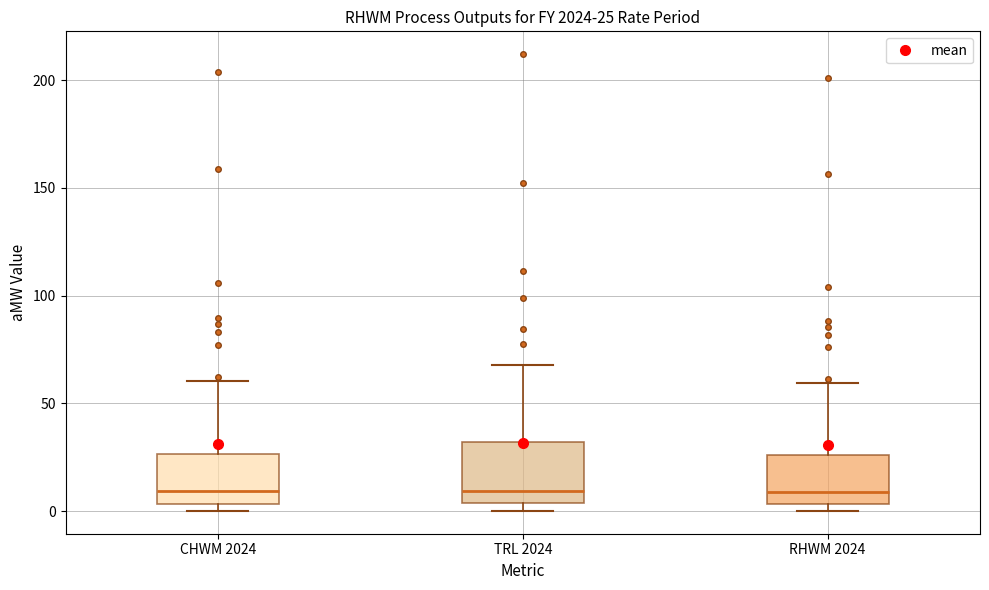

Comparing the boxes themselves (not the whiskers), which one is the tallest?

TRL 2024